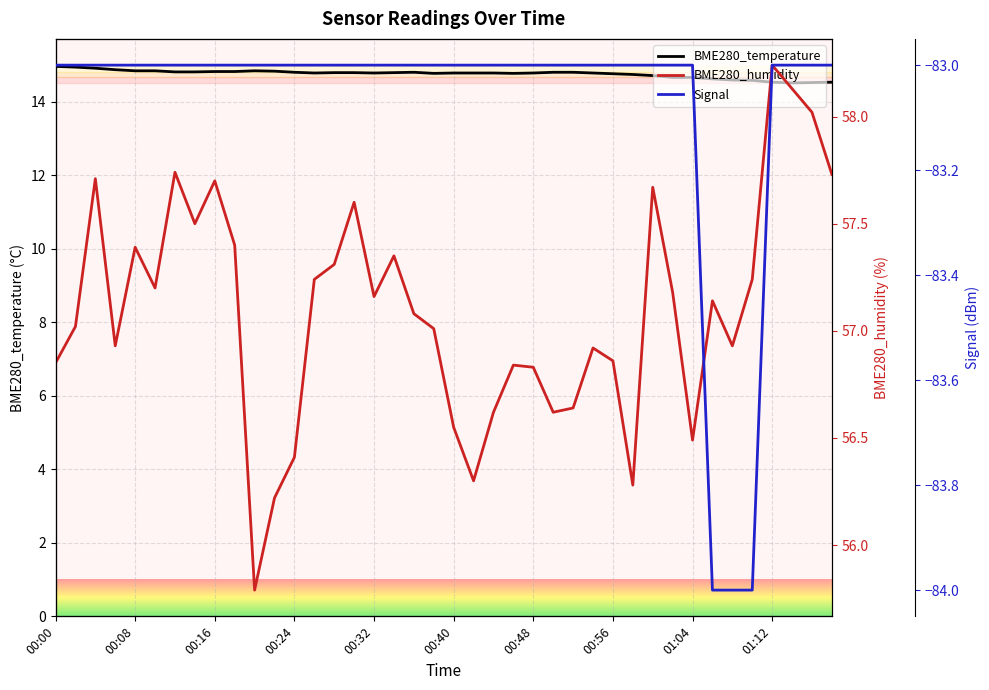

What is the sum of all BME280_temperature values?

590.3